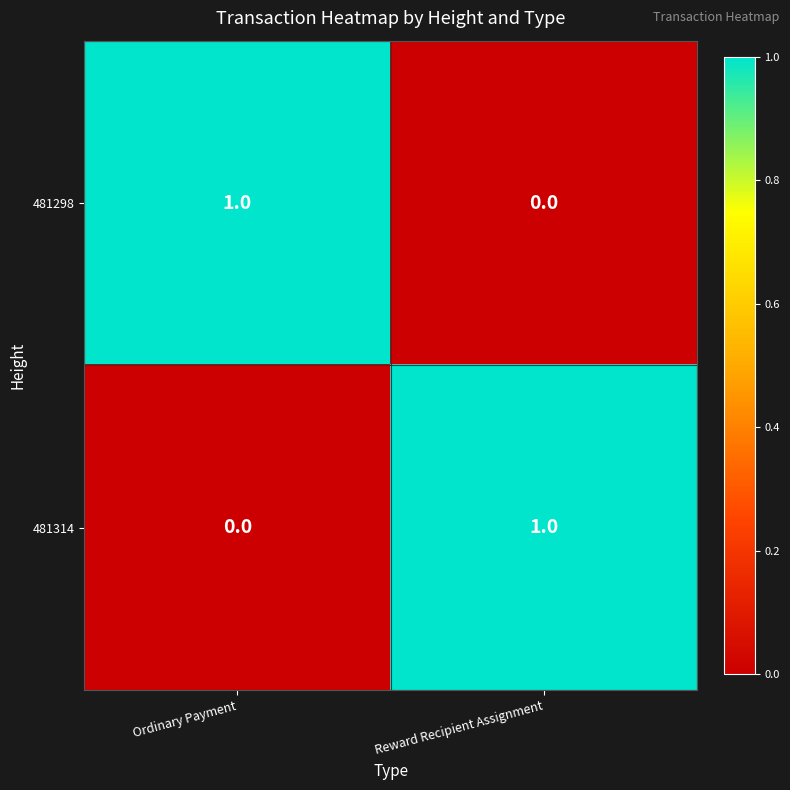

Where is 481298 nearest to the value 0?

Reward Recipient Assignment